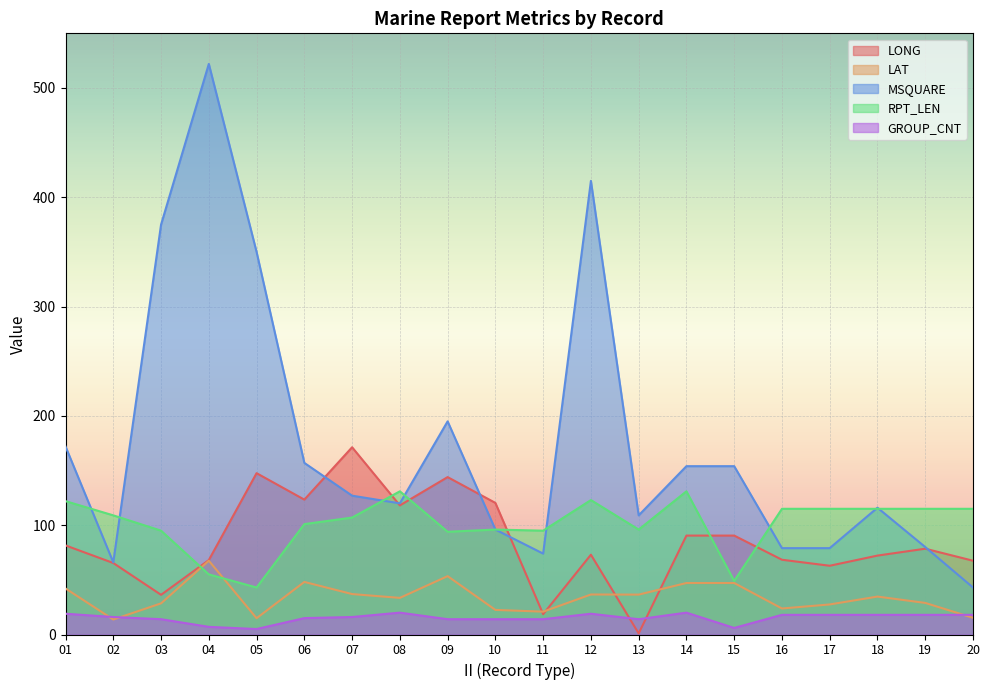

How many interior local valleys does the MSQUARE series have?

4